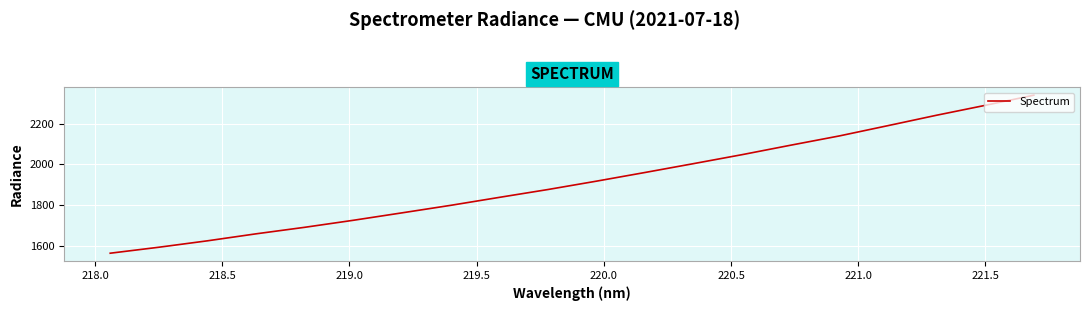

What is the maximum value shown in the chart?

2339.7